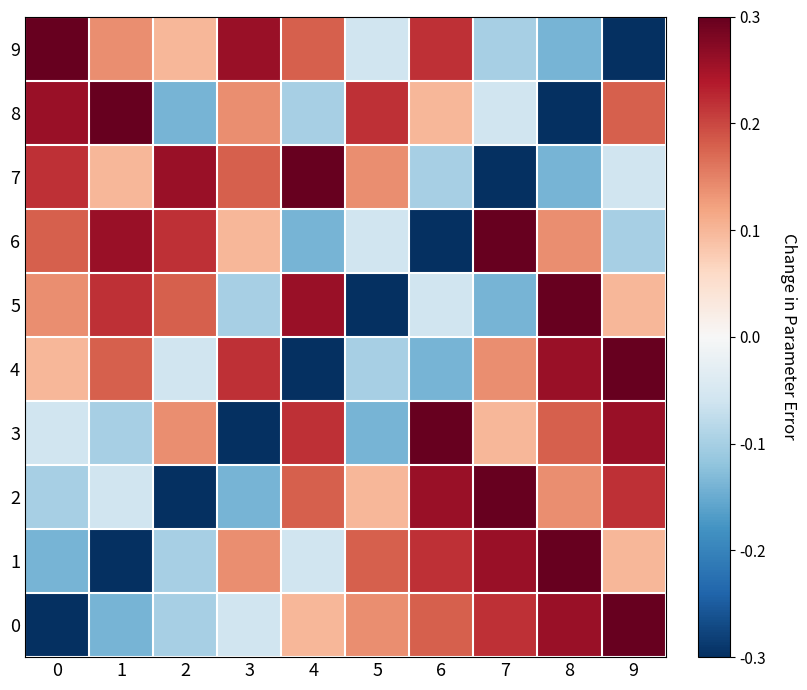

Reading left to right, what are all the values shown in this chart?

0: 0=-0.3	1=-0.1	2=-0.1	3=-0.1	4=0.1	5=0.1	6=0.2	7=0.2	8=0.3	9=0.3
1: 0=-0.1	1=-0.3	2=-0.1	3=0.1	4=-0.1	5=0.2	6=0.2	7=0.3	8=0.3	9=0.1
2: 0=-0.1	1=-0.1	2=-0.3	3=-0.1	4=0.2	5=0.1	6=0.3	7=0.3	8=0.1	9=0.2
3: 0=-0.1	1=-0.1	2=0.1	3=-0.3	4=0.2	5=-0.1	6=0.3	7=0.1	8=0.2	9=0.3
4: 0=0.1	1=0.2	2=-0.1	3=0.2	4=-0.3	5=-0.1	6=-0.1	7=0.1	8=0.3	9=0.3
5: 0=0.1	1=0.2	2=0.2	3=-0.1	4=0.3	5=-0.3	6=-0.1	7=-0.1	8=0.3	9=0.1
6: 0=0.2	1=0.3	2=0.2	3=0.1	4=-0.1	5=-0.1	6=-0.3	7=0.3	8=0.1	9=-0.1
7: 0=0.2	1=0.1	2=0.3	3=0.2	4=0.3	5=0.1	6=-0.1	7=-0.3	8=-0.1	9=-0.1
8: 0=0.3	1=0.3	2=-0.1	3=0.1	4=-0.1	5=0.2	6=0.1	7=-0.1	8=-0.3	9=0.2
9: 0=0.3	1=0.1	2=0.1	3=0.3	4=0.2	5=-0.1	6=0.2	7=-0.1	8=-0.1	9=-0.3